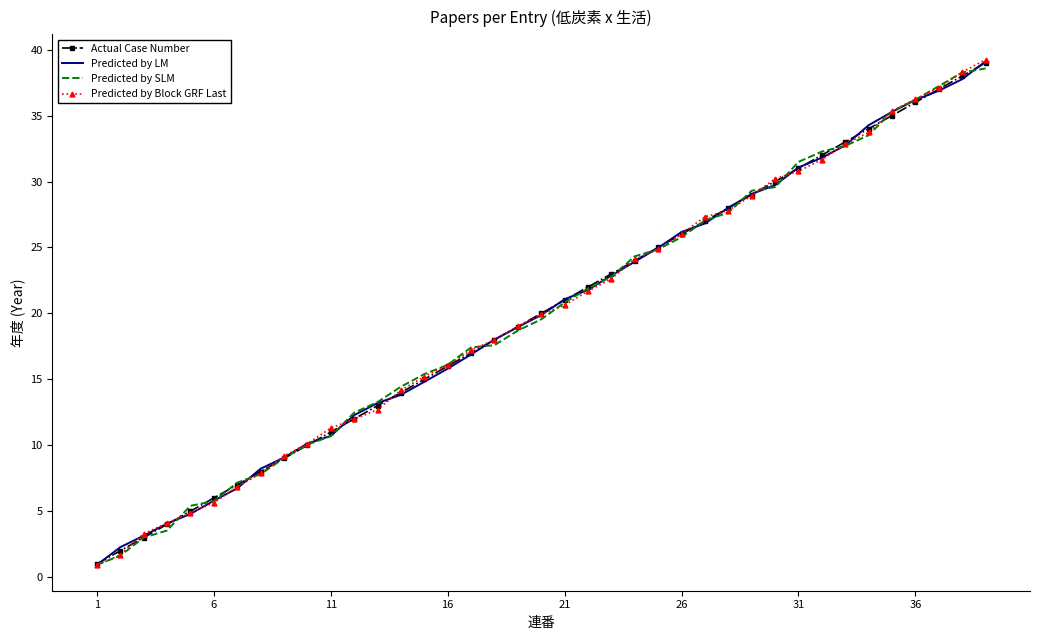

Which series has the largest range (max minus min)?

Predicted by Block GRF Last